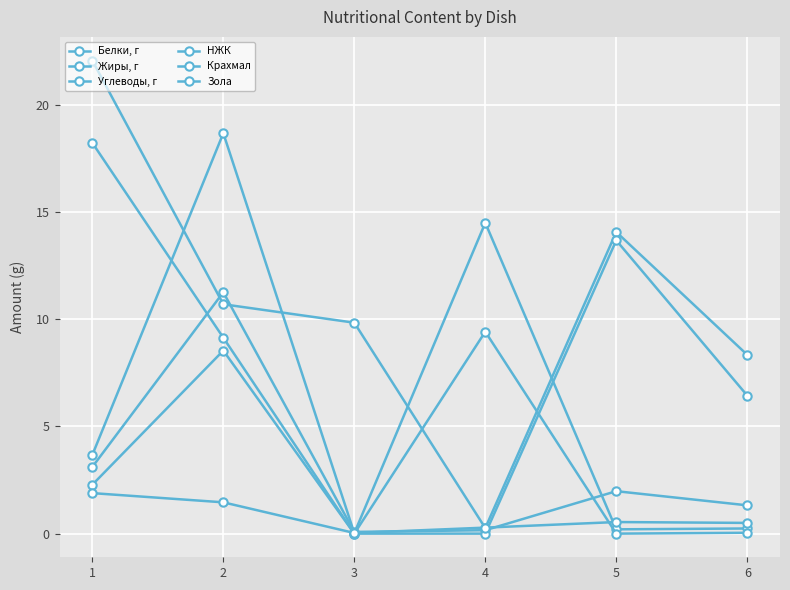

True or false: Жиры, г and Зола intersect in this chart.

True